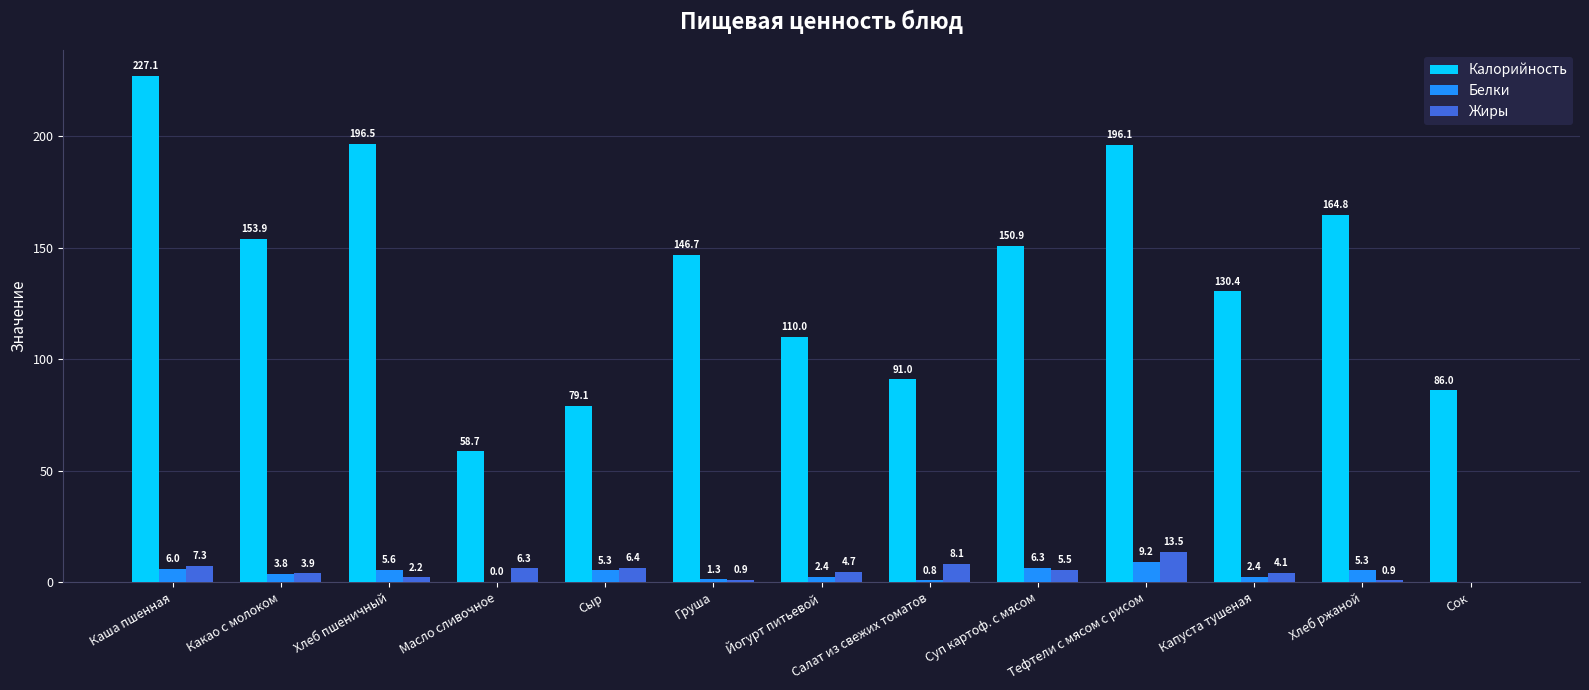

Is the value of Жиры at Масло сливочное greater than the value of Белки at Масло сливочное?

Yes